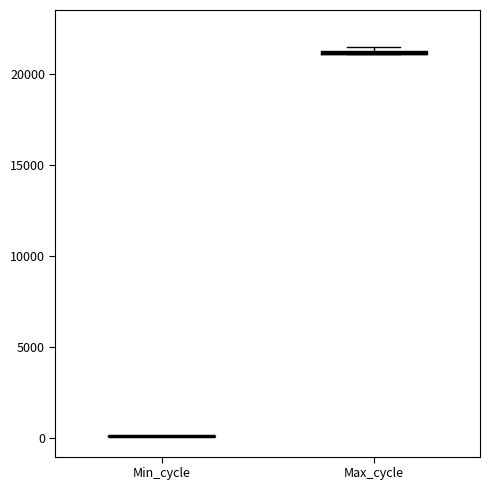

Where is the lower edge of the box for Max_cycle on the y-axis? The values are not printed on the chart, so give them approximately, as read against the axis.

21000